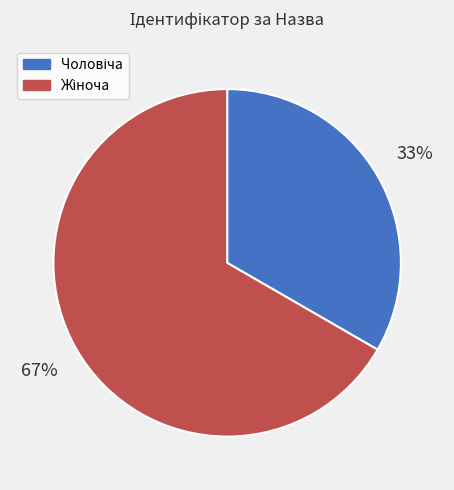

Is there any slice that represents more than half of the pie?

Yes